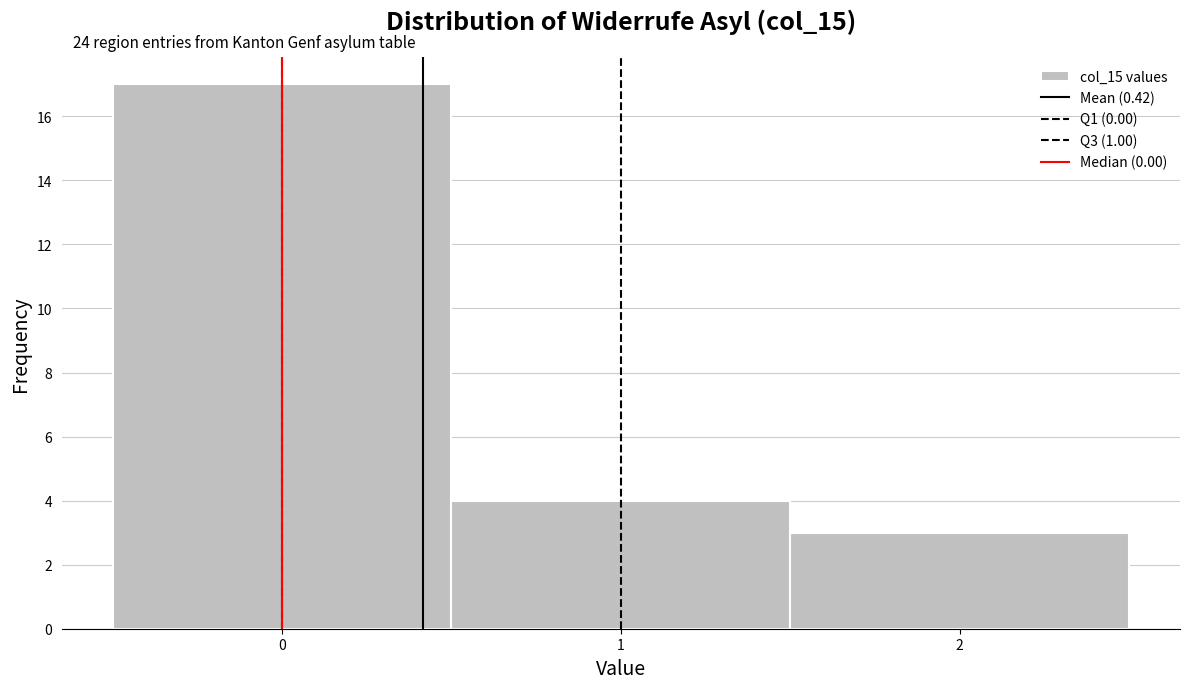

Over which range of the x-axis is the bar tallest?

-0.5 to 0.5